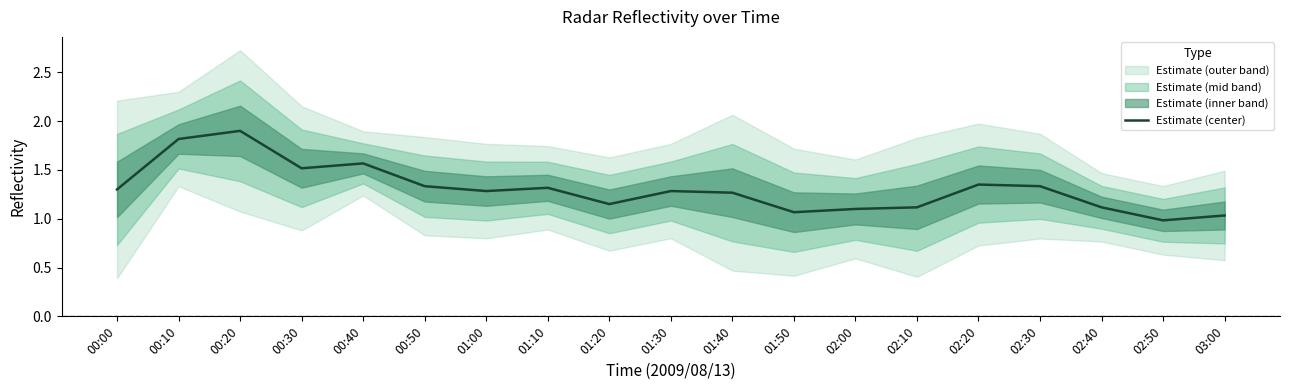

List the labels in order of value, smallest first.

02:50, 03:00, 01:50, 02:00, 02:10, 02:40, 01:20, 01:40, 01:30, 01:00, 00:00, 01:10, 00:50, 02:30, 02:20, 00:30, 00:40, 00:10, 00:20